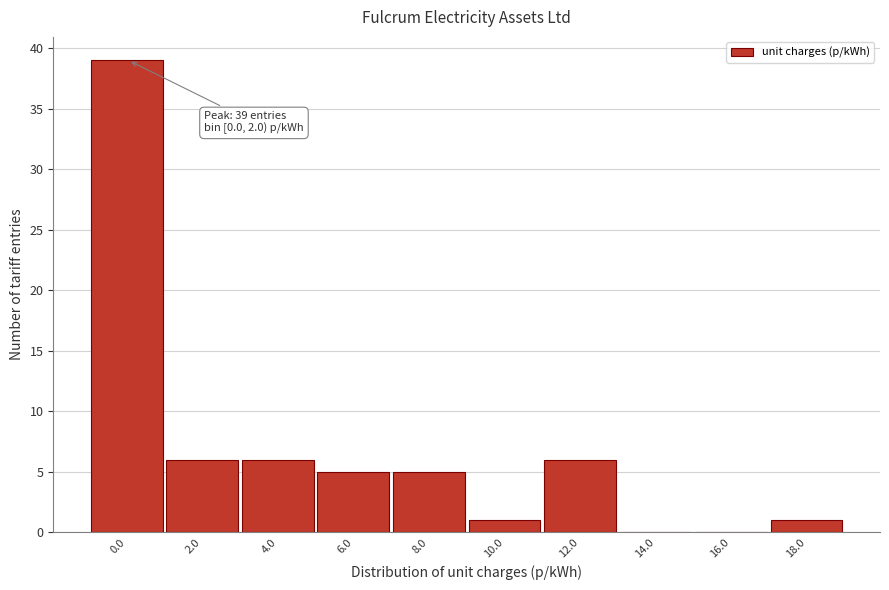

Reading left to right, transcribe all the data shown in this chart.

0.0=39	2.0=6	4.0=6	6.0=5	8.0=5	10.0=1	12.0=6	14.0=0	16.0=0	18.0=1